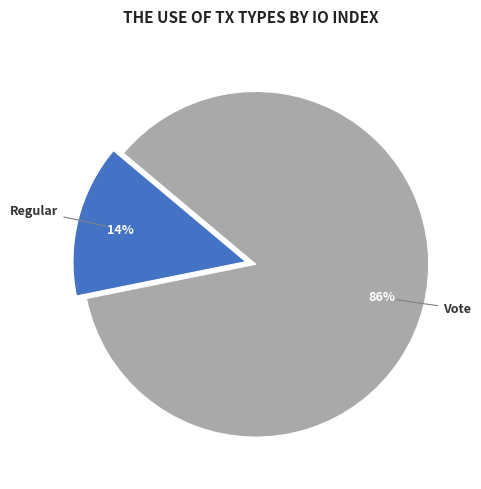

Do Regular and Vote together represent more than half of the pie?

Yes